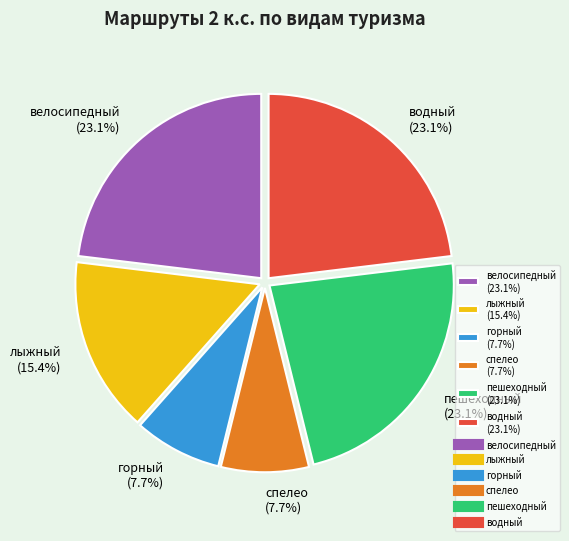

Between спелео and водный, which is larger?

водный